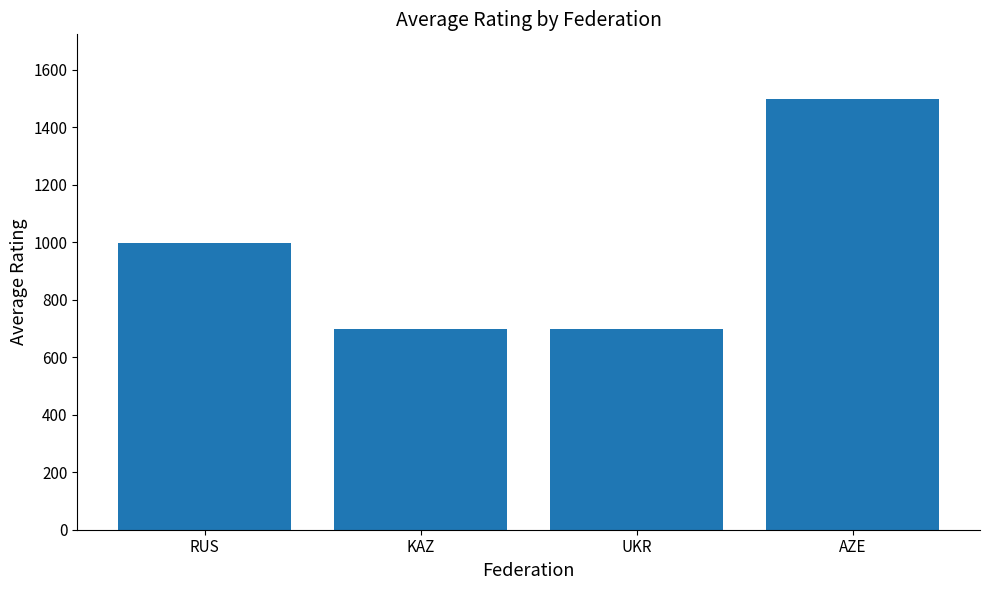

Which has a higher value, RUS or AZE?

AZE